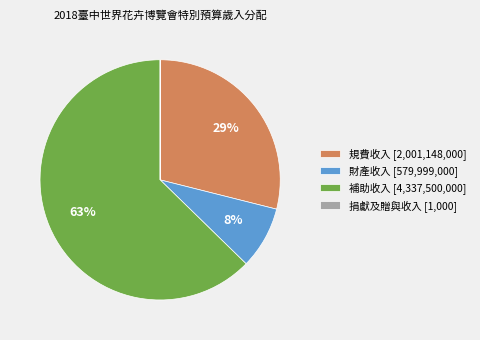

Which has a higher value, 規費收入 [2,001,148,000] or 補助收入 [4,337,500,000]?

補助收入 [4,337,500,000]